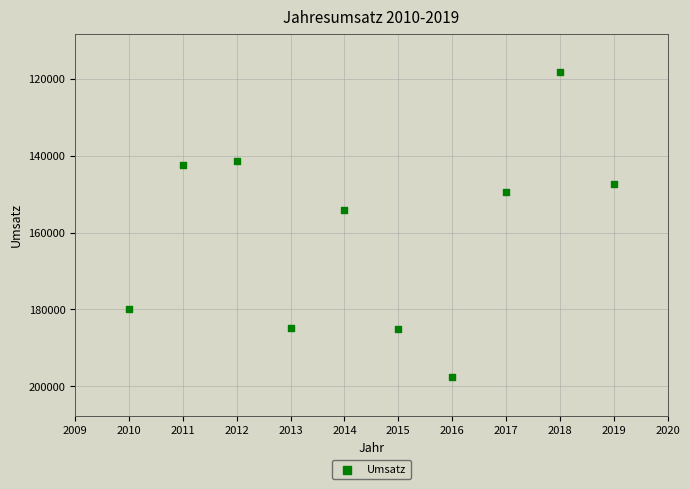

What Y value in the scatter plot is closest to 157950?

154014